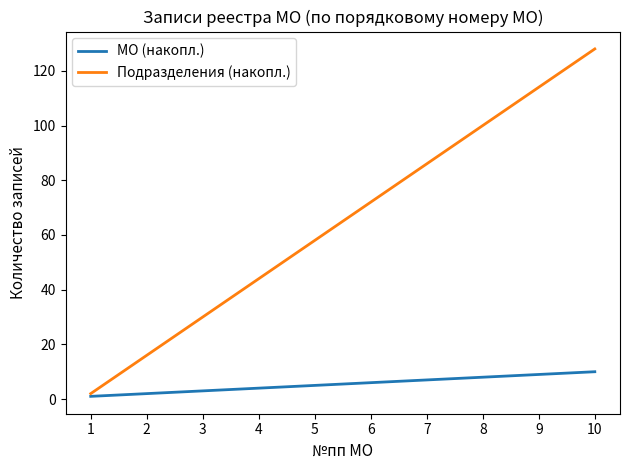

Between 2 and 9, which series saw the biggest shift?

Подразделения (накопл.)